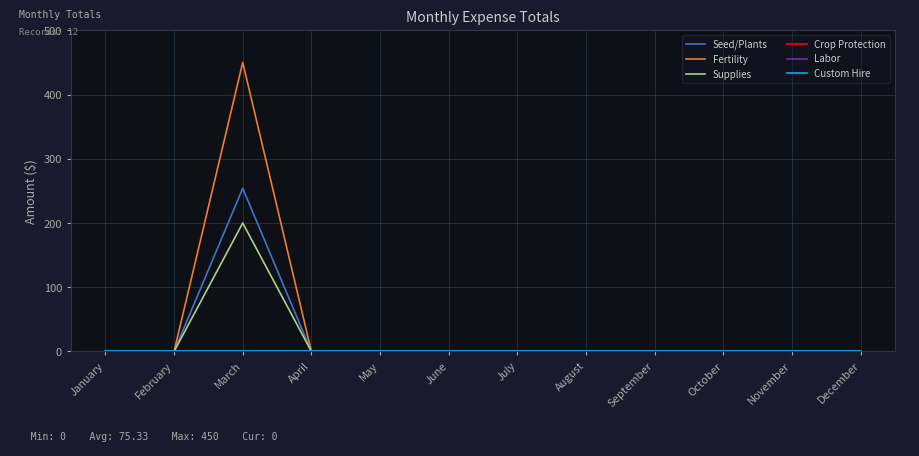

Reading right to left, list all the values displayed in this chart.

Seed/Plants: 0	0	0	0	0	0	0	0	0	254	0	0
Fertility: 0	0	0	0	0	0	0	0	0	450	0	0
Supplies: 0	0	0	0	0	0	0	0	0	200	0	0
Crop Protection: 0	0	0	0	0	0	0	0	0	0	0	0
Labor: 0	0	0	0	0	0	0	0	0	0	0	0
Custom Hire: 0	0	0	0	0	0	0	0	0	0	0	0